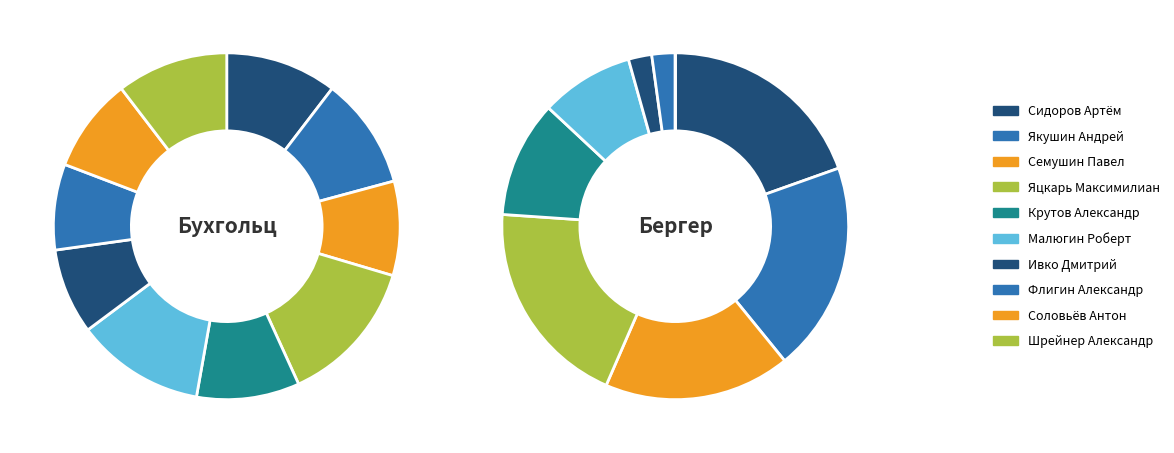

Is it true that Крутов Александр is 22% of the pie?

False